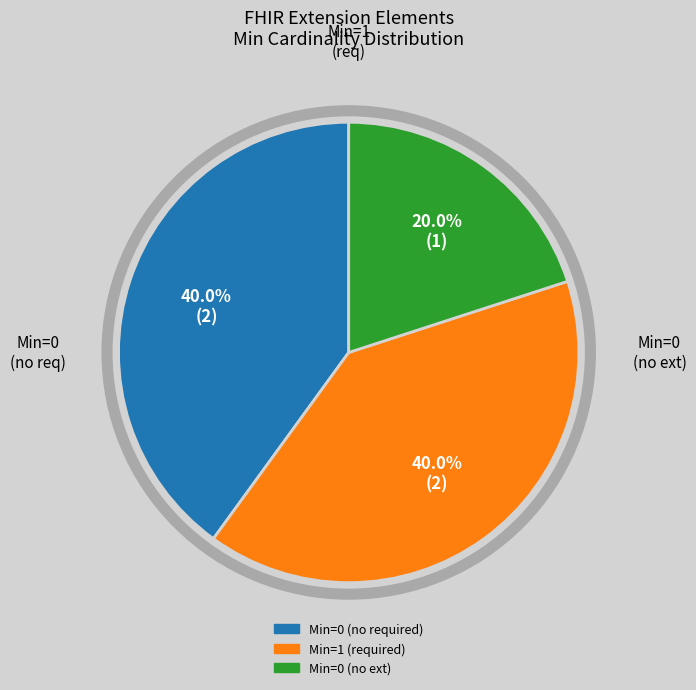

Is there any slice that represents more than half of the pie?

No